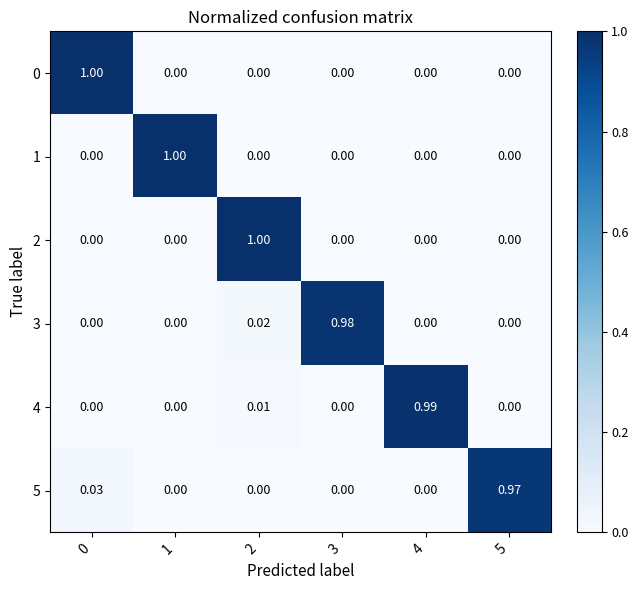

Rank the series by their maximum value, from lowest to highest.

5, 3, 4, 0, 1, 2